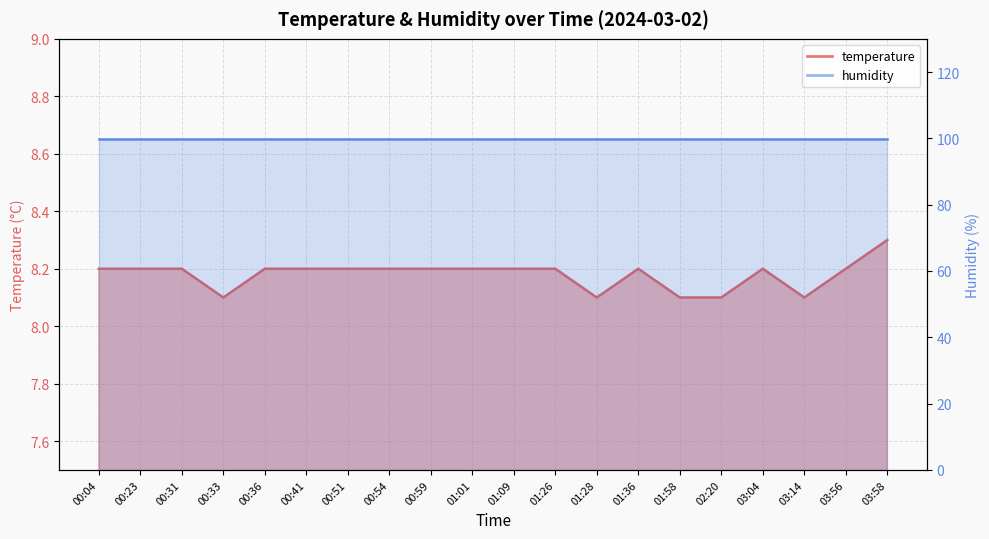

Reading right to left, transcribe all the data shown in this chart.

03:58=8.3	03:56=8.2	03:14=8.1	03:04=8.2	02:20=8.1	01:58=8.1	01:36=8.2	01:28=8.1	01:26=8.2	01:09=8.2	01:01=8.2	00:59=8.2	00:54=8.2	00:51=8.2	00:41=8.2	00:36=8.2	00:33=8.1	00:31=8.2	00:23=8.2	00:04=8.2